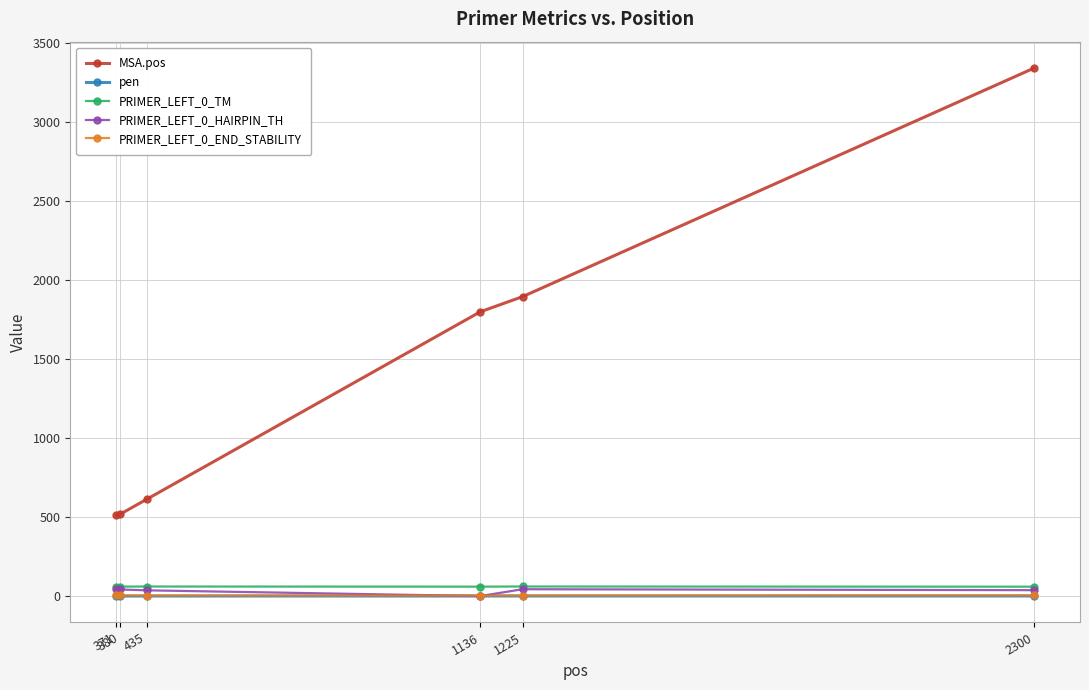

Which series has the largest range (max minus min)?

MSA.pos